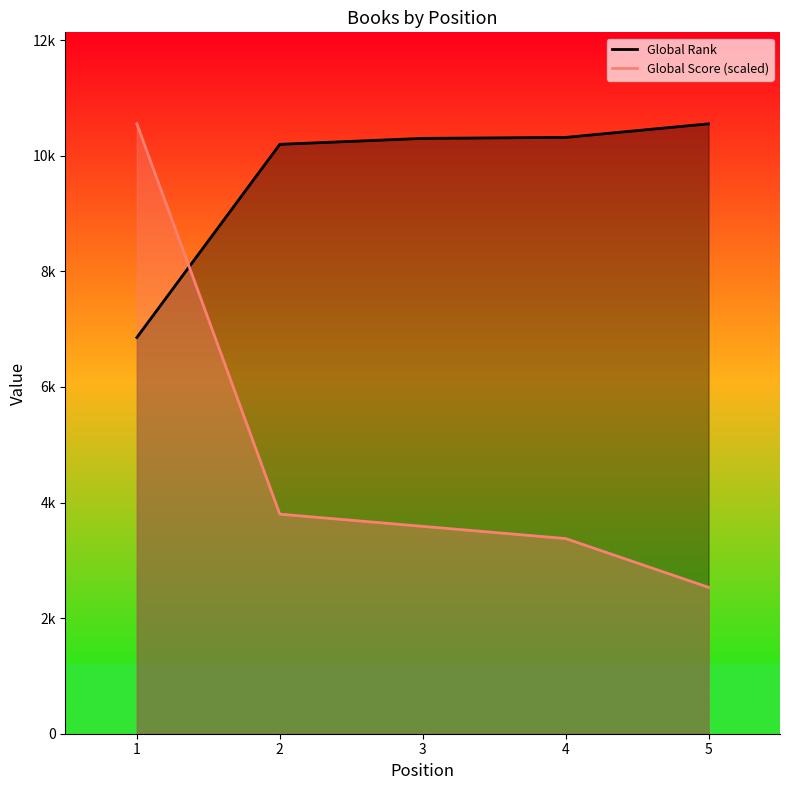

True or false: Global Score (scaled) has more than 0 points higher than both neighbors.

False